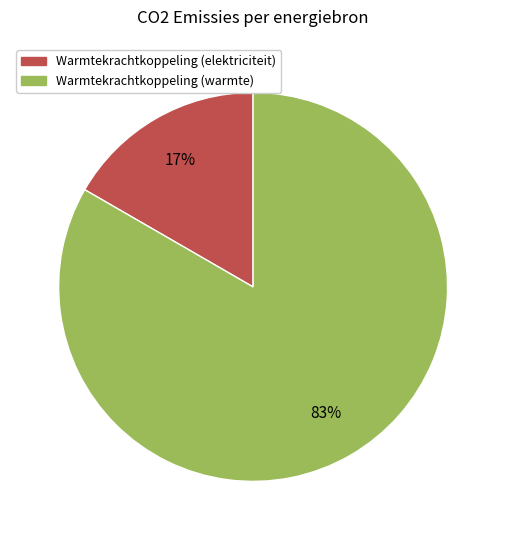

How many slices are in this pie chart?

2